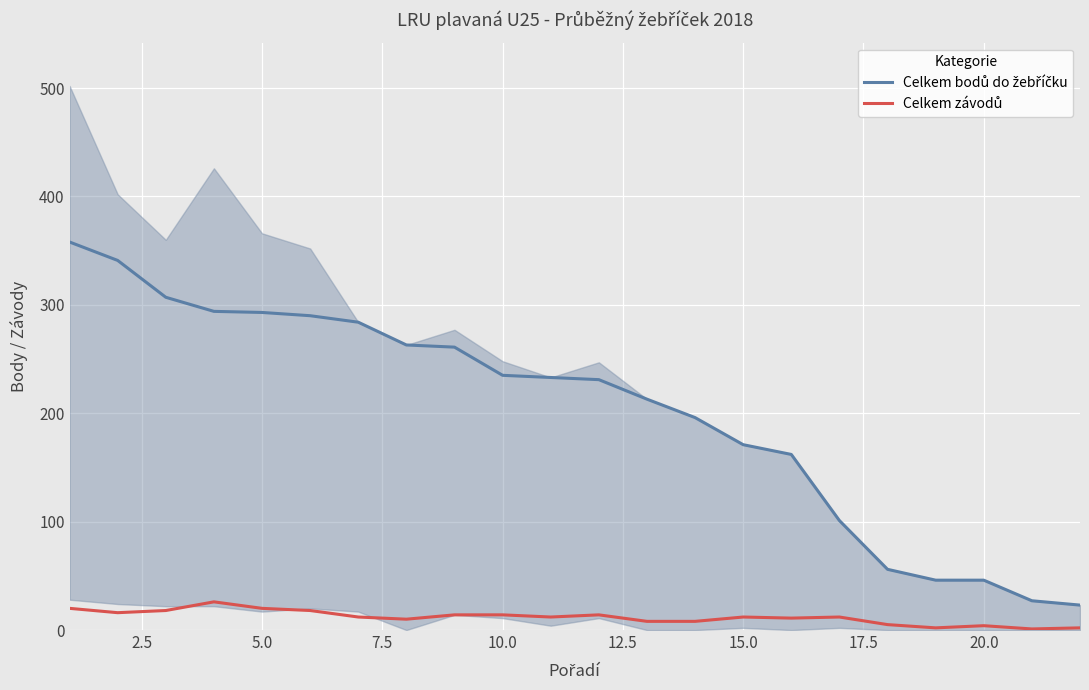

At how many categories does at least one series exceed 138?

16